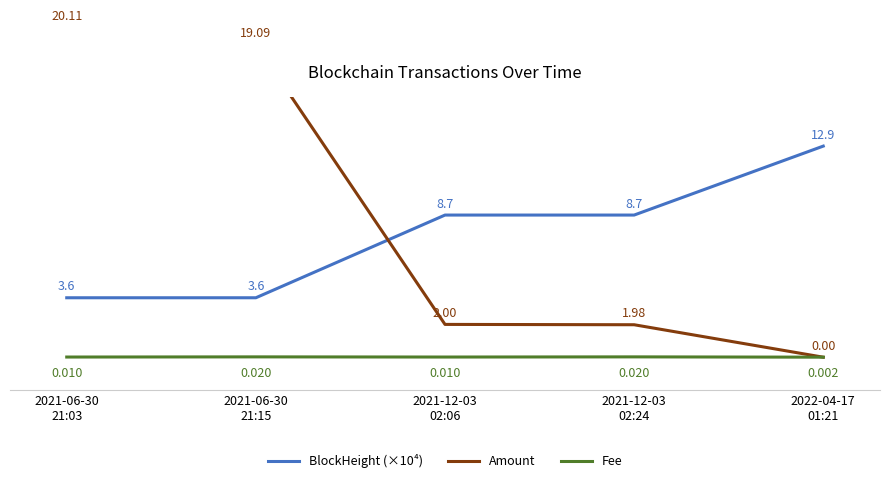

What is the difference between the Amount values at 2021-12-03
02:24 and 2021-06-30
21:15?

17.1